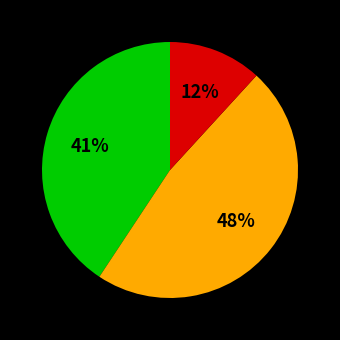

Does any single category account for the majority?

No